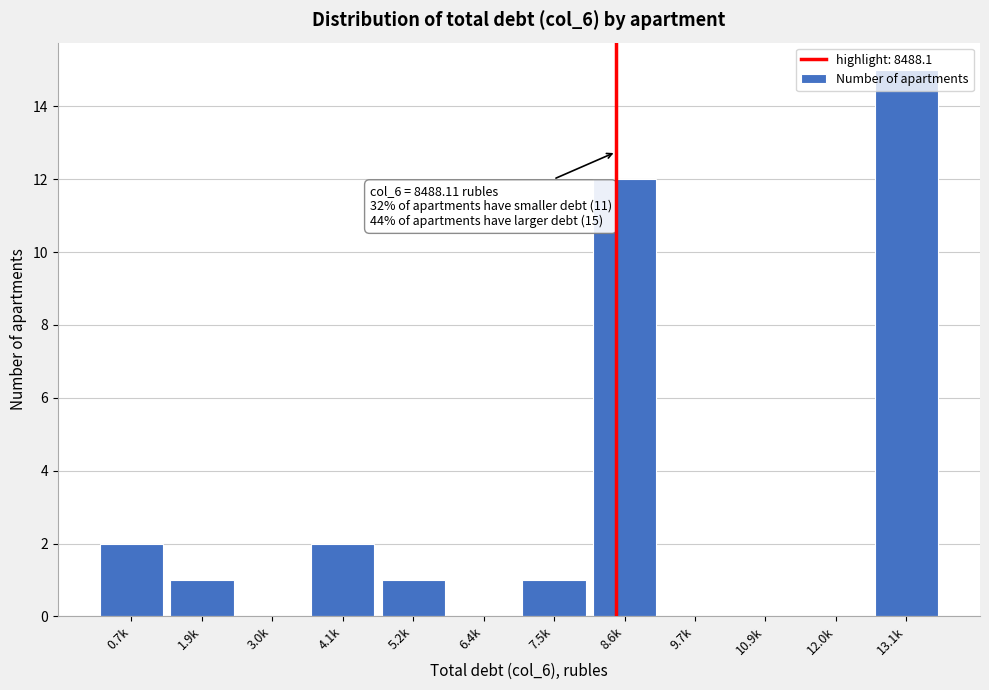

Between 0.7k and 5.2k, which is larger?

0.7k